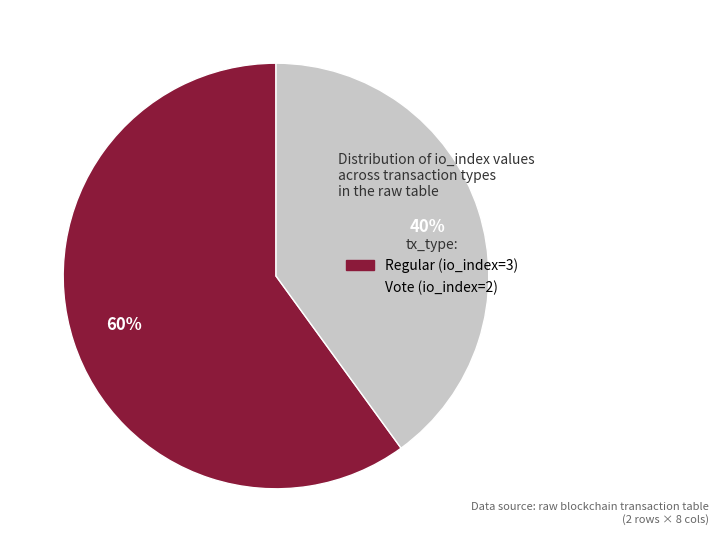

Does any single category account for the majority?

Yes